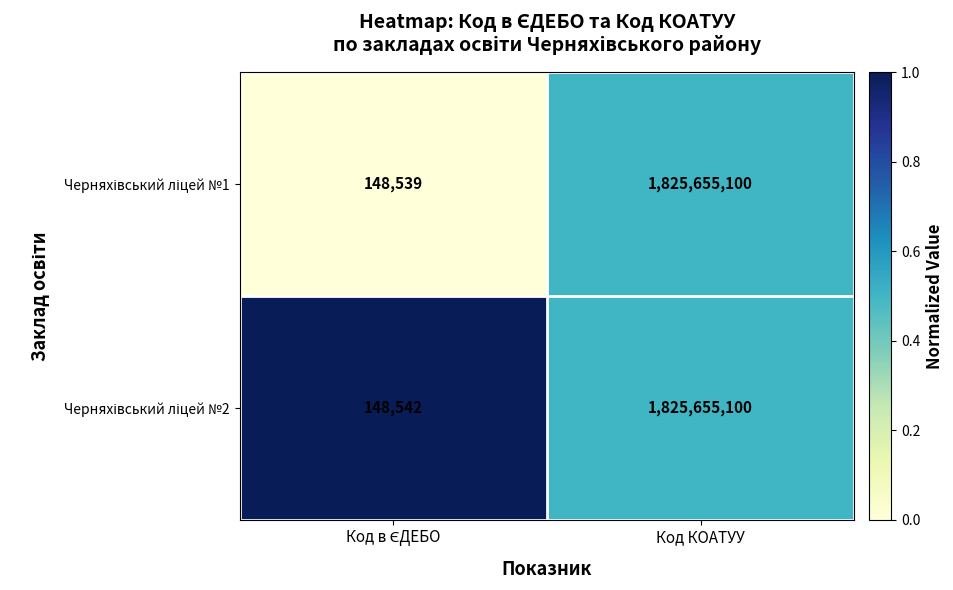

At which category is the sum across all series the highest?

Код КОАТУУ